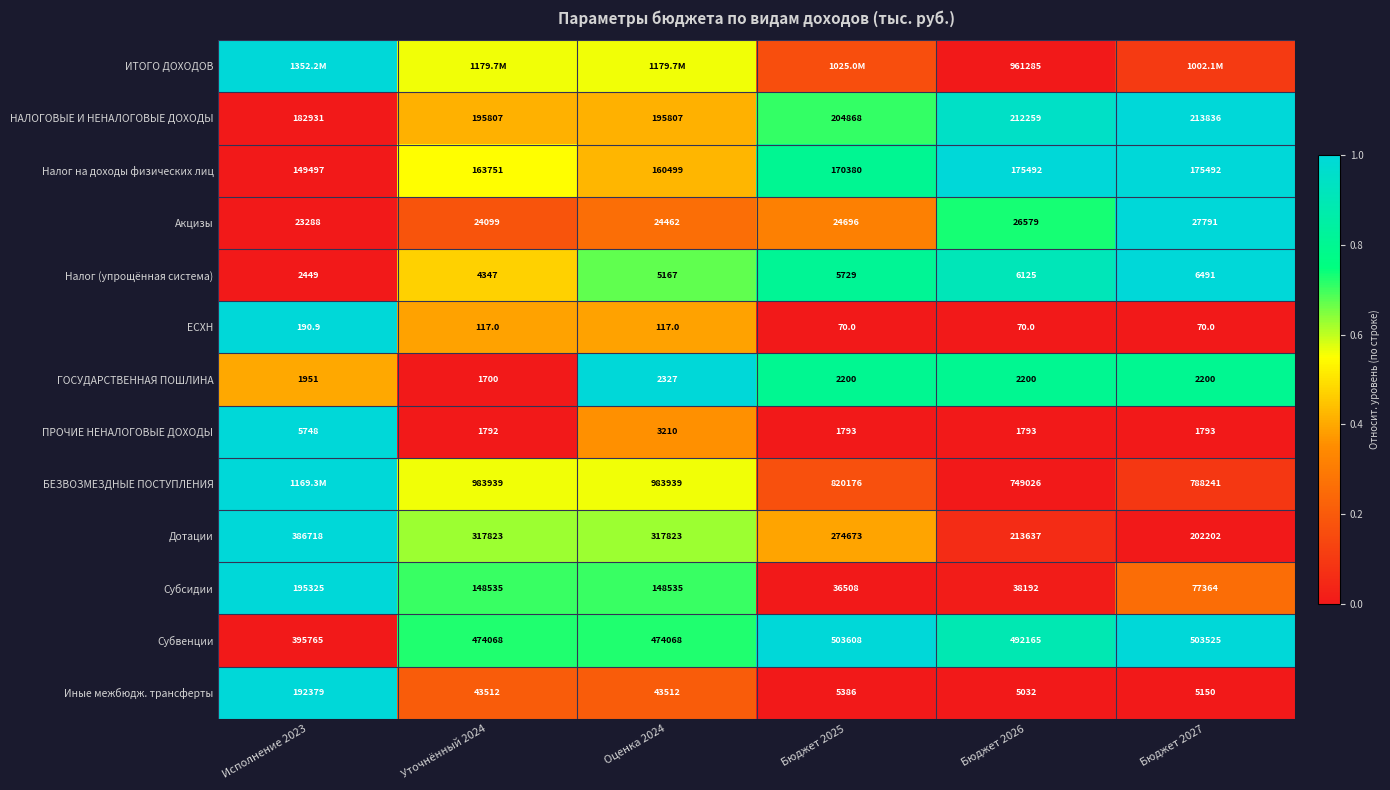

Which has a higher value, Бюджет 2026 or Уточнённый 2024?

Уточнённый 2024